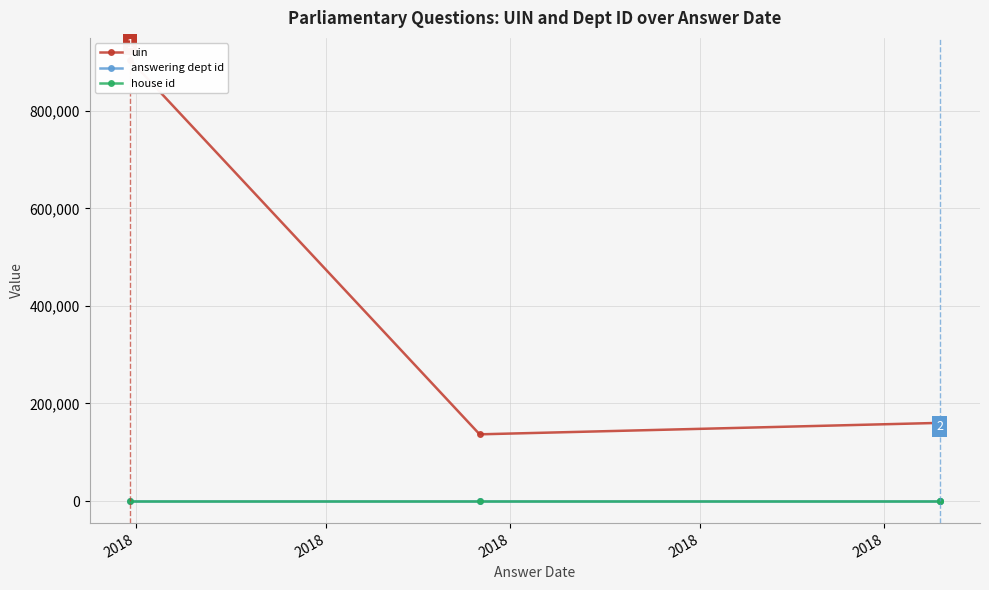

What is the approximate value of house id at 2018?

1